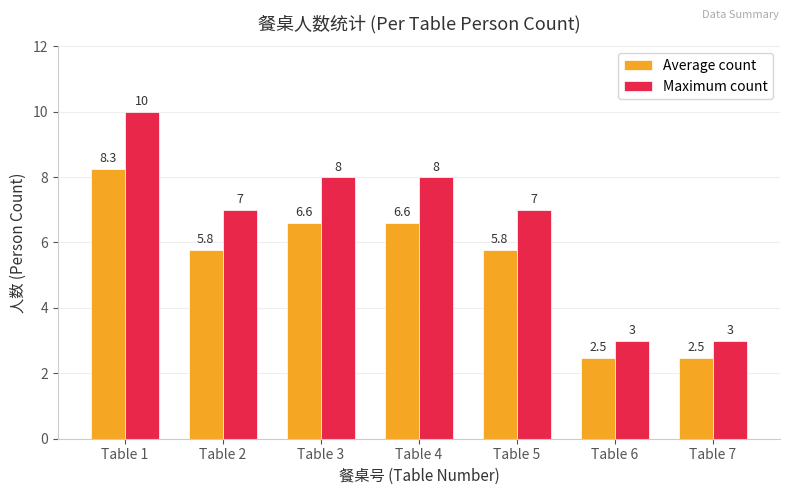

What is the total value across all series at Table 6?

5.5